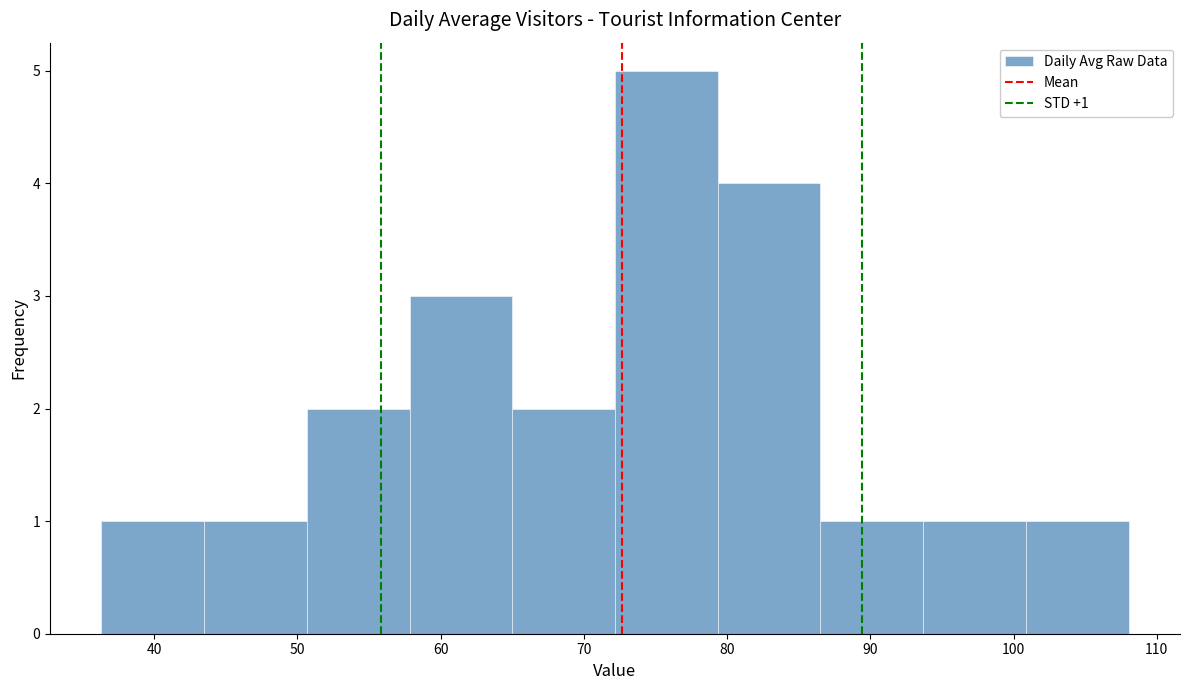

Over which range of the x-axis is the bar tallest?

72 to 79